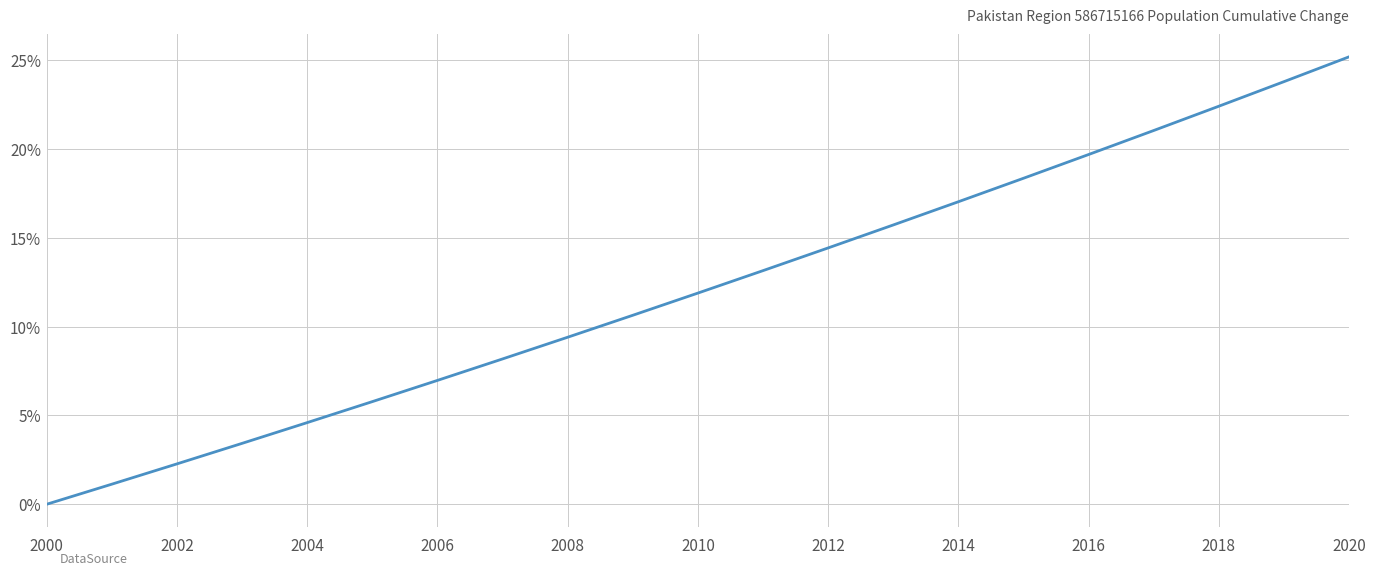

How many values are below 11?

10